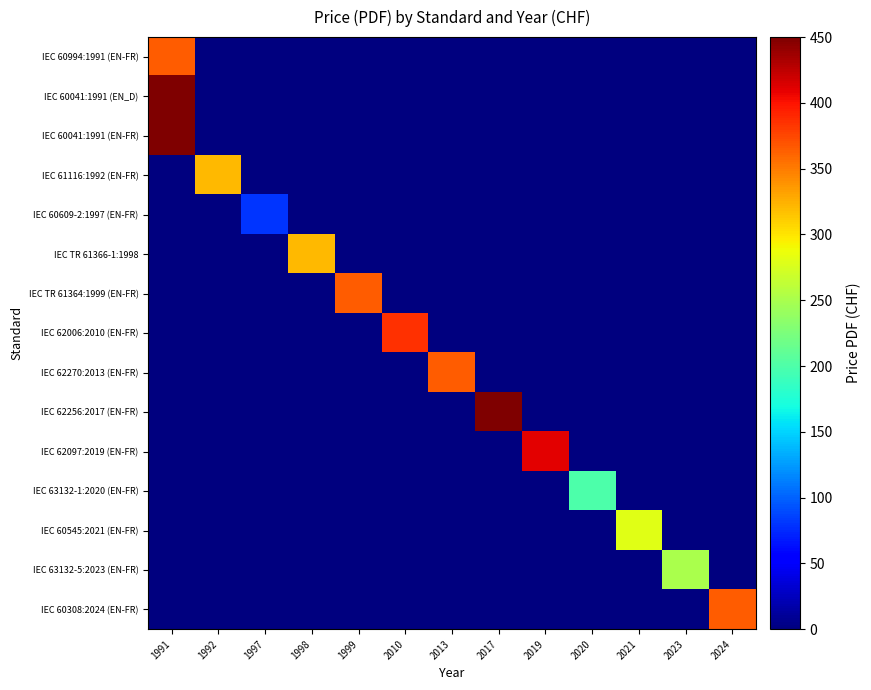

At which category is the sum across all series the highest?

1991